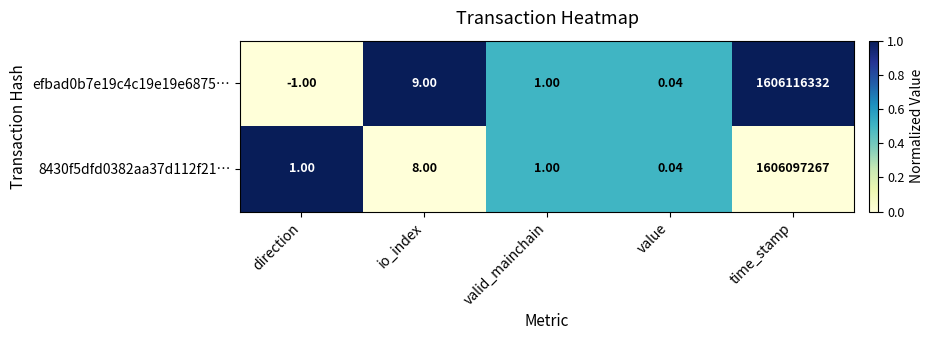

Is the value of 8430f5dfd0382aa37d112f21… at time_stamp greater than the value of efbad0b7e19c4c19e19e6875… at value?

Yes